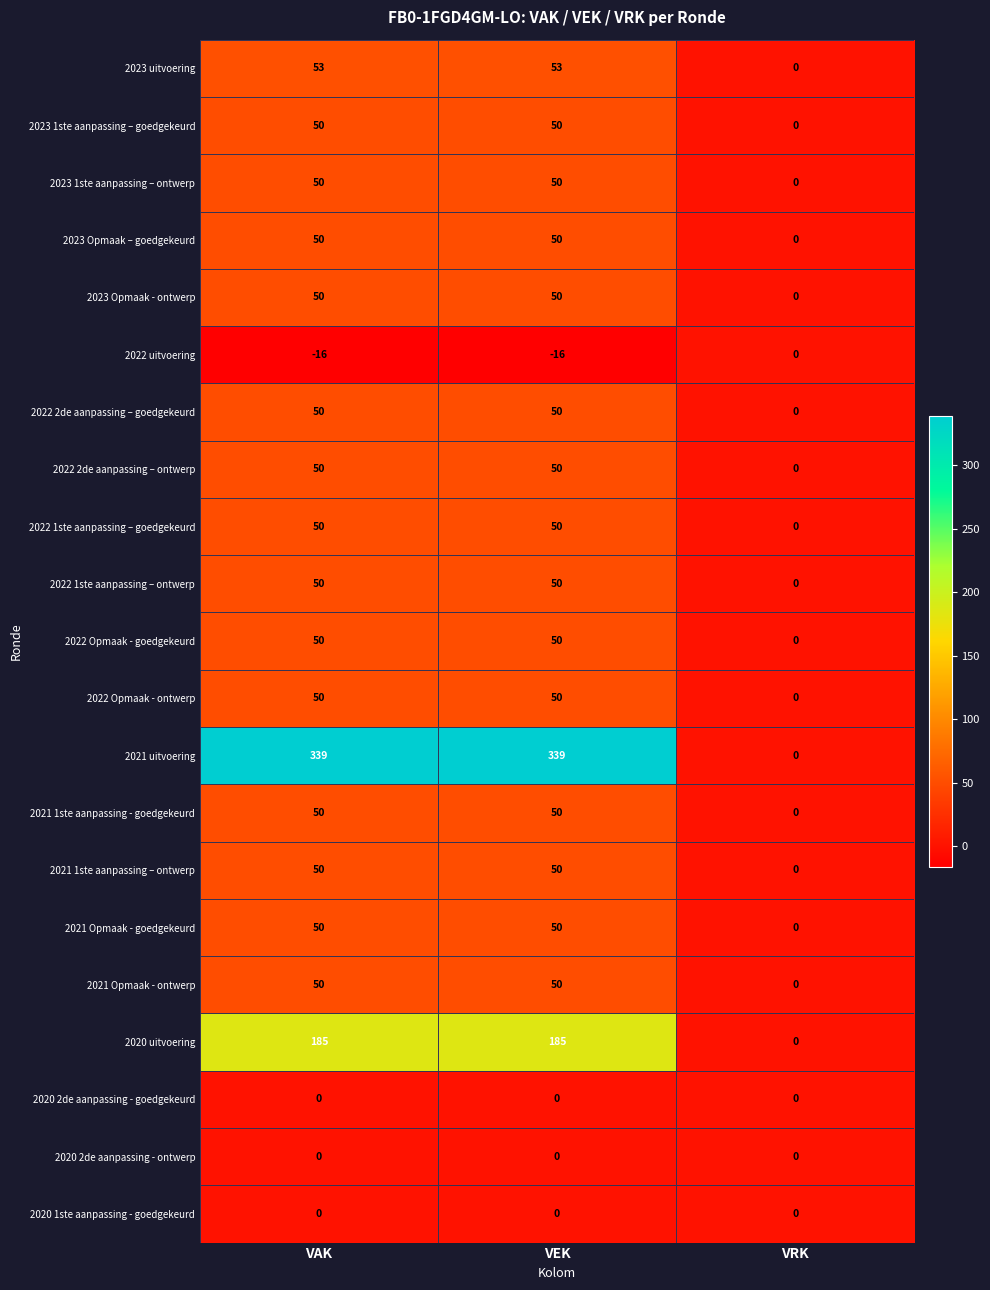

What is the sum of the 2022 uitvoering values at VEK and VRK?

-16